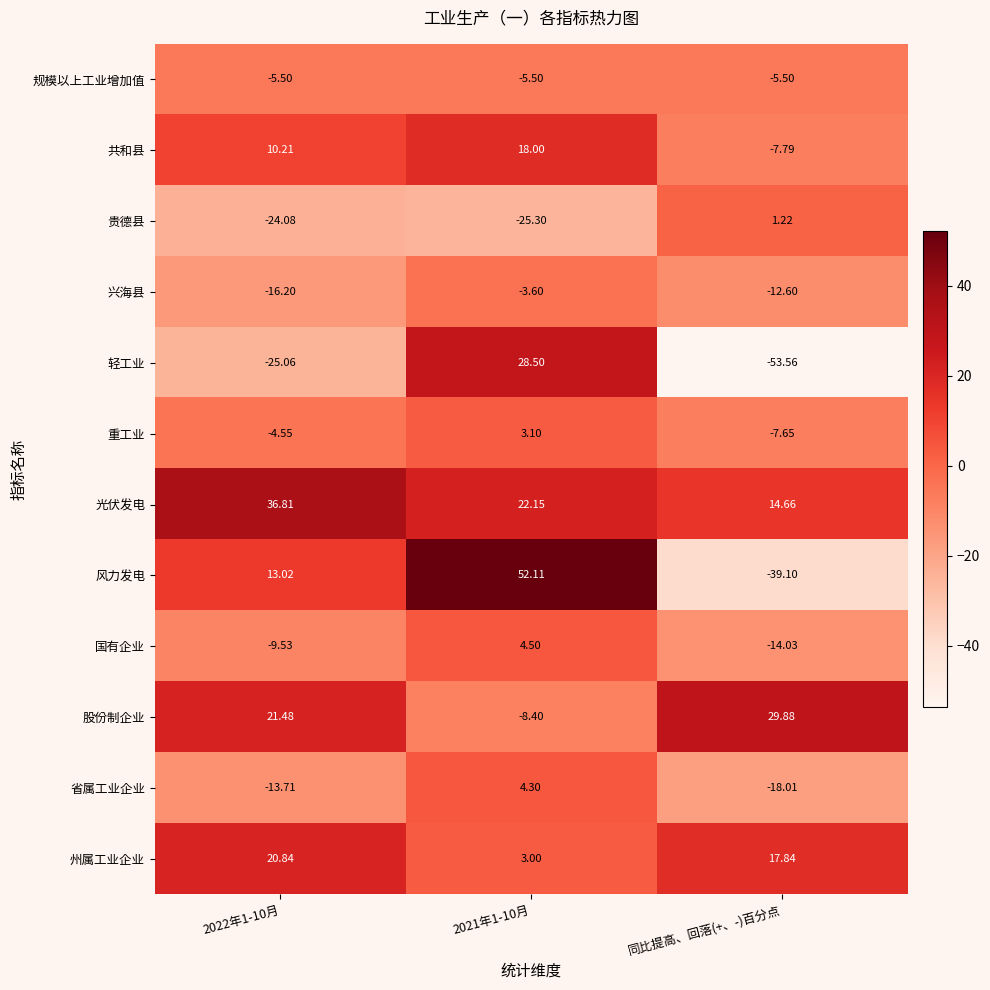

Rank the series by their maximum value, from lowest to highest.

规模以上工业增加值, 兴海县, 贵德县, 重工业, 省属工业企业, 国有企业, 共和县, 州属工业企业, 轻工业, 股份制企业, 光伏发电, 风力发电